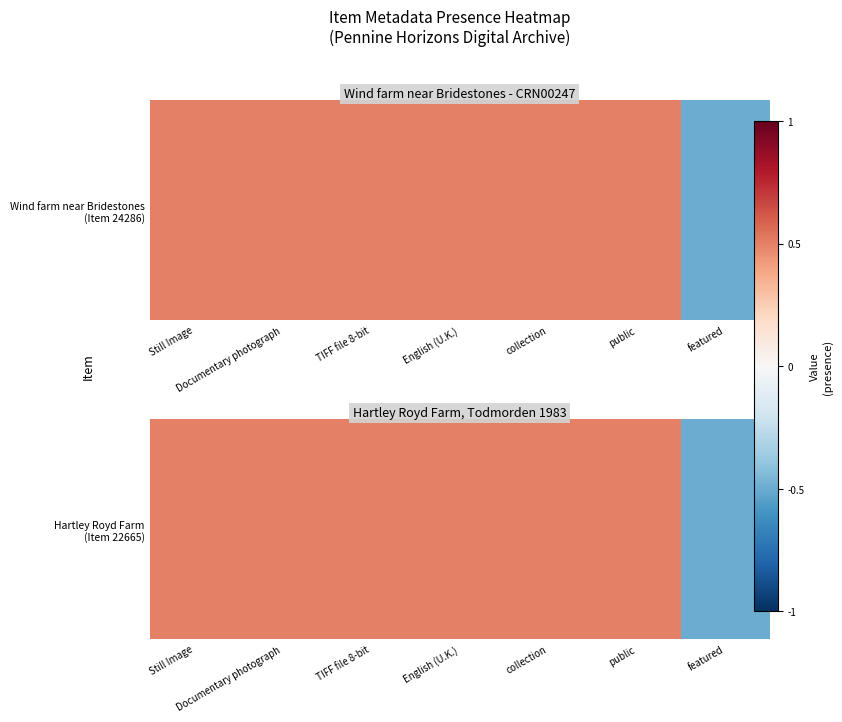

List the labels in order of value, smallest first.

featured, Still Image, Documentary photograph, TIFF file 8-bit, English (U.K.), collection, public